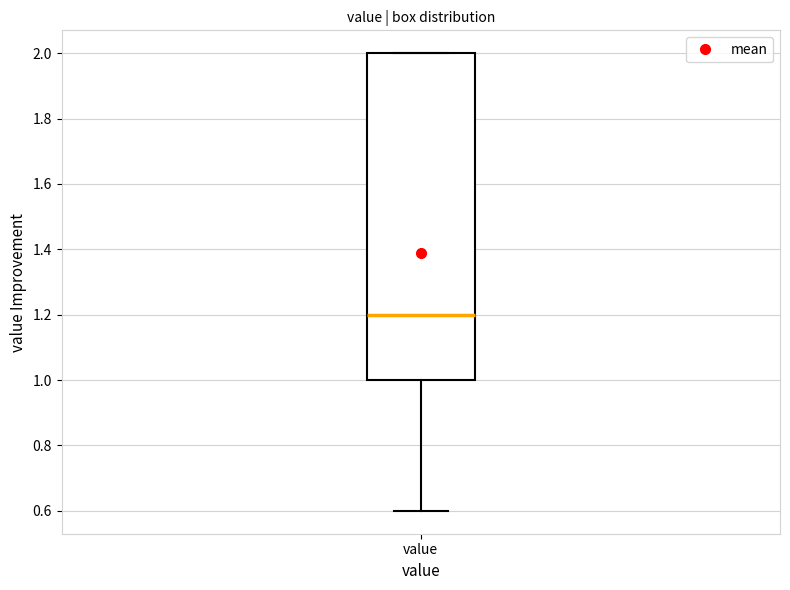

Transcribe this box plot: give where the median line is, the range the box spans, and where the two whiskers end, as read against the y-axis. The values are not printed on the chart, so give them approximately, as read against the axis.

median 1.2, box 1.0 to 2.0, whiskers 0.6 to 2.0